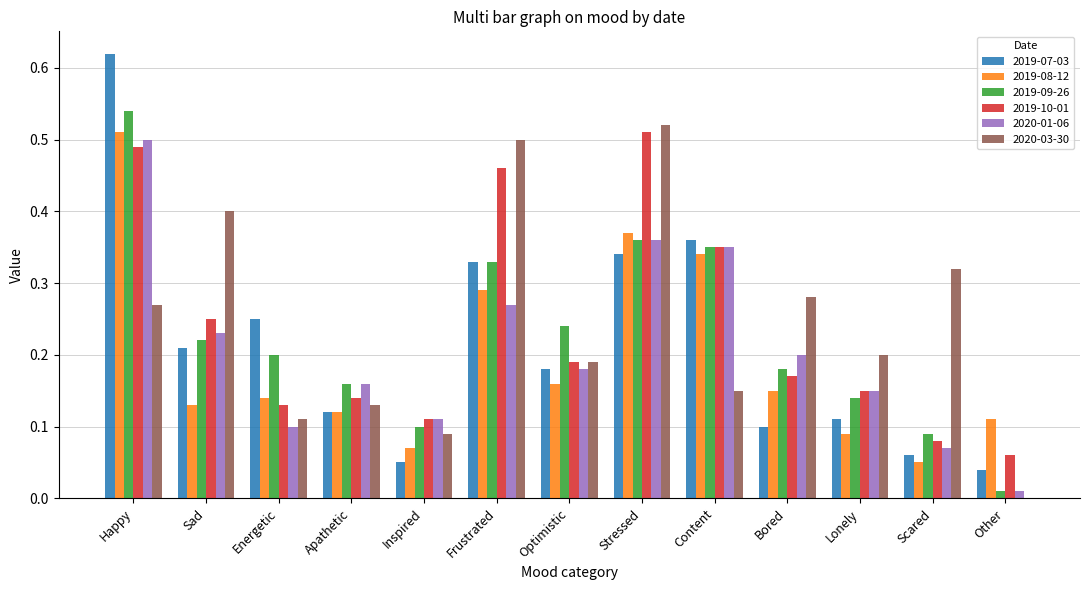

Which category has the highest value in the 2019-08-12 series?

Happy